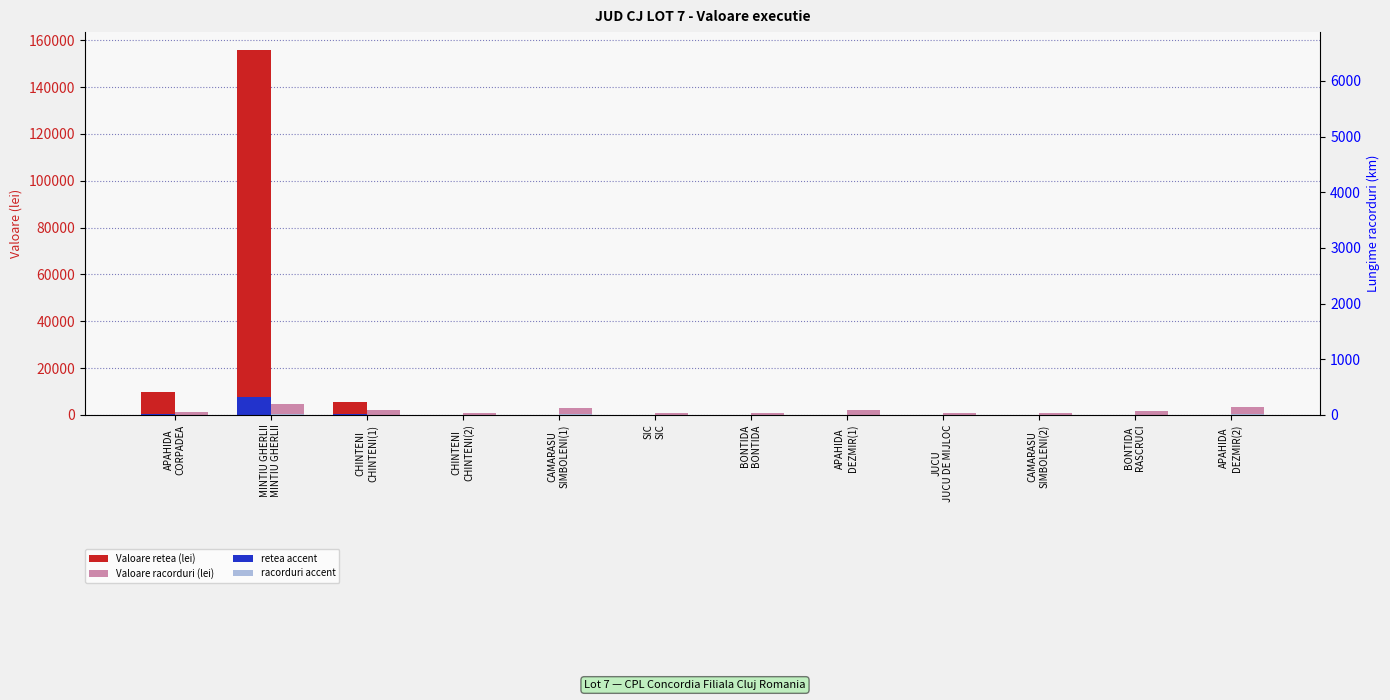

Which label corresponds to the largest value in the chart?

MINTIU GHERLII
MINTIU GHERLII